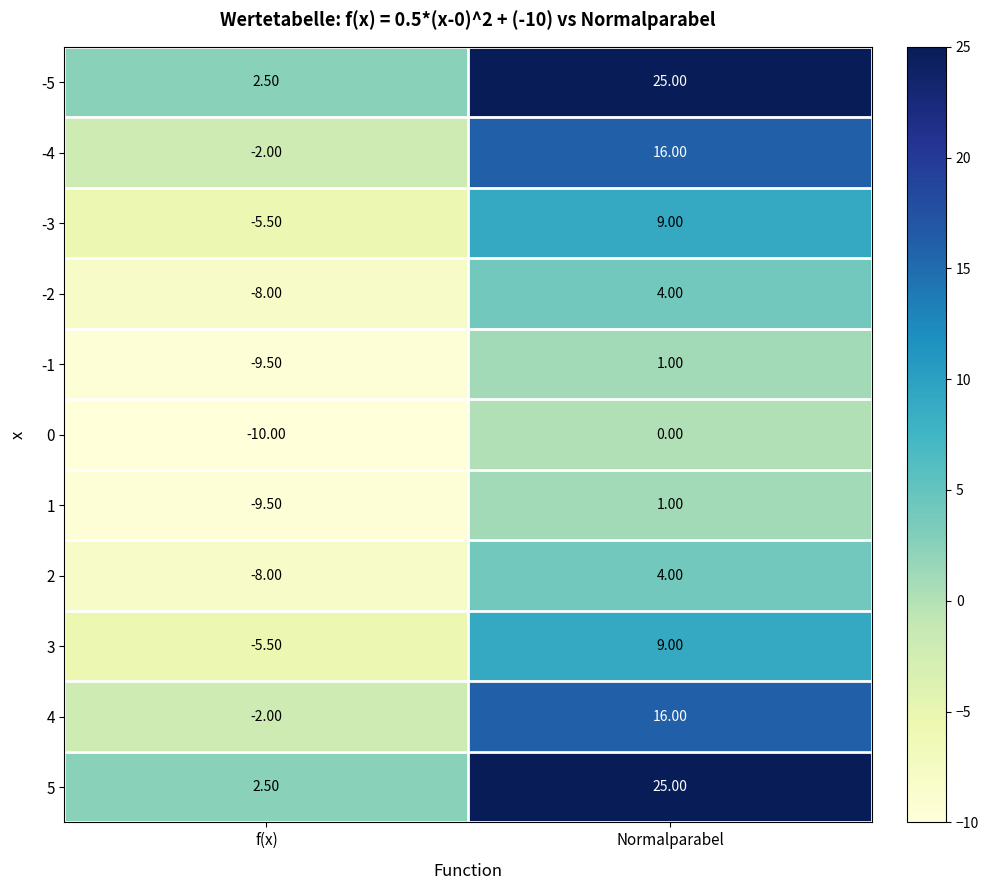

Rank the categories by 0 value from lowest to highest.

f(x), Normalparabel